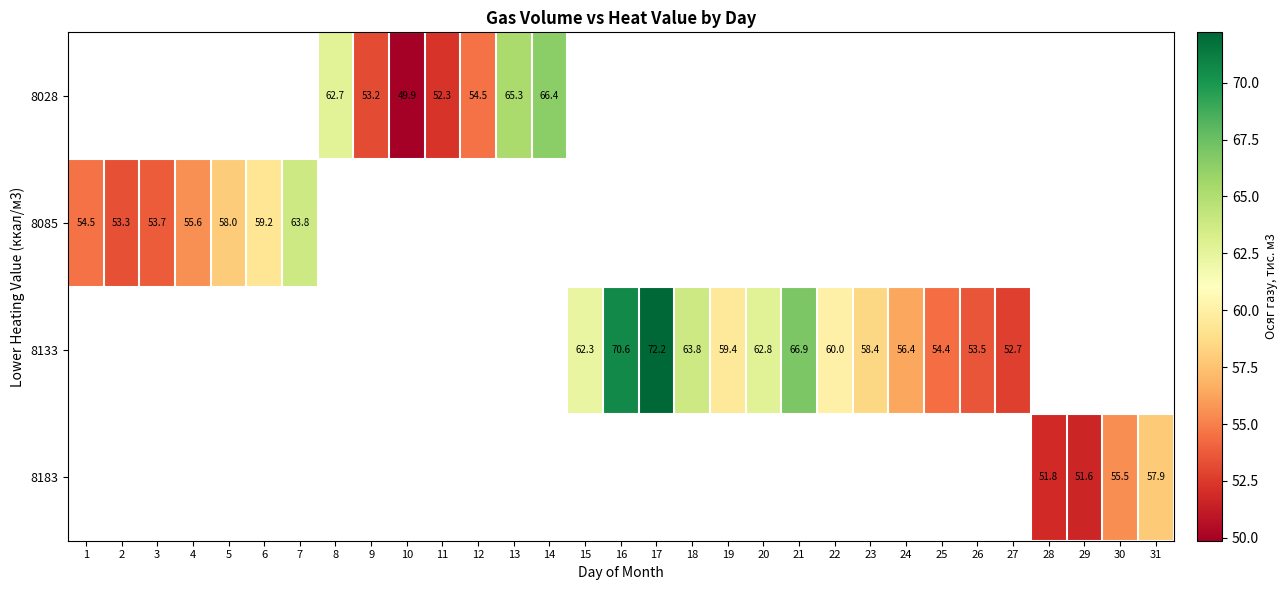

Between 4 and 5, which is larger?

5